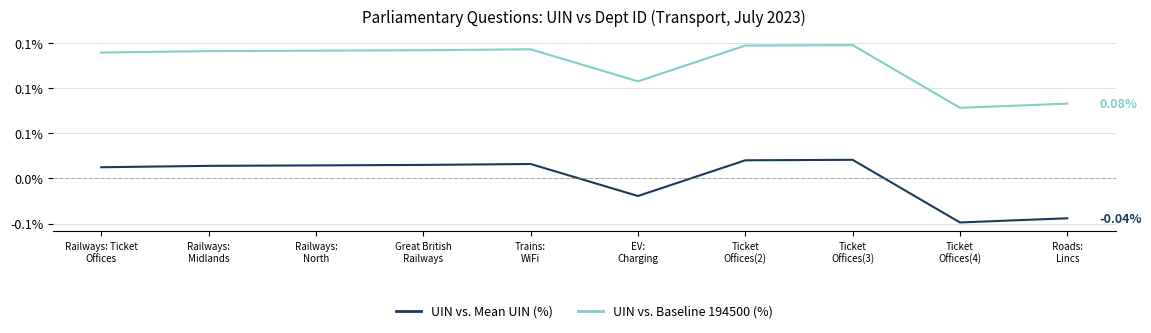

What is the label of the 9th point from the right?

Railways:
Midlands